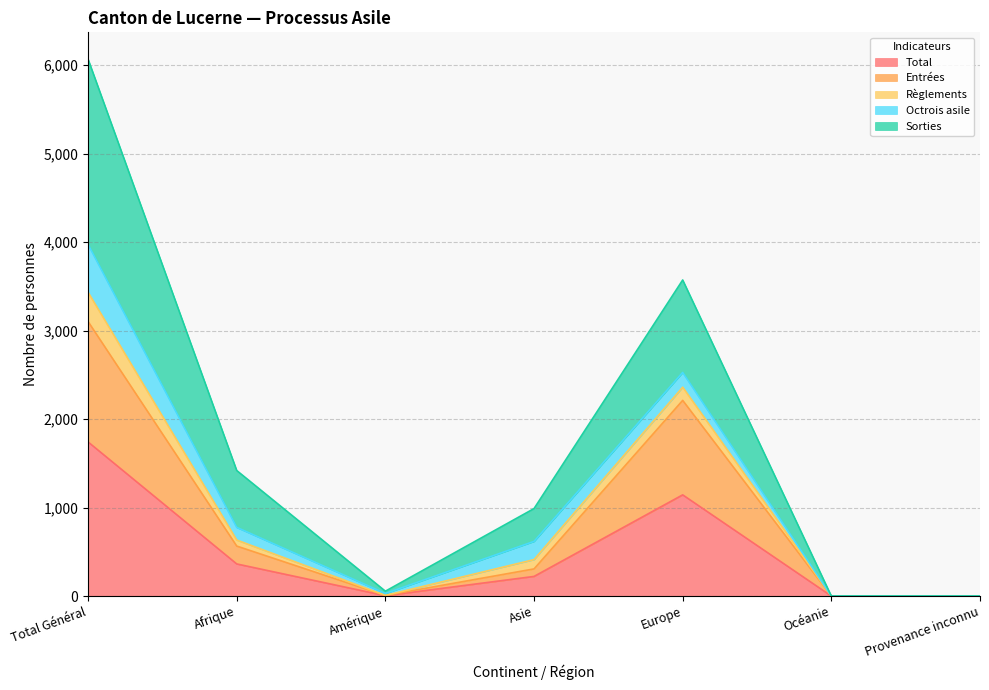

Which category has the lowest value in the Sorties series?

Océanie